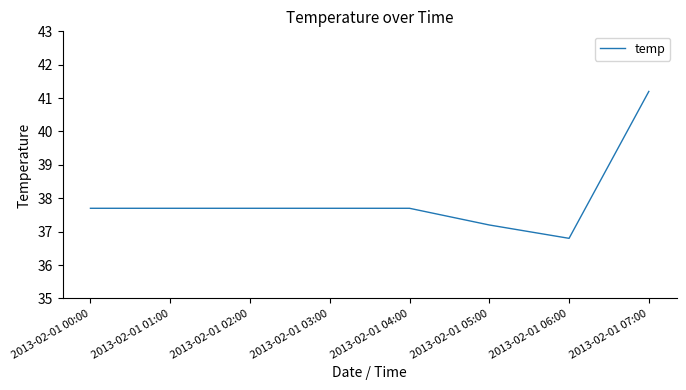

Reading right to left, transcribe all the data shown in this chart.

2013-02-01 07:00=41.2	2013-02-01 06:00=36.8	2013-02-01 05:00=37.2	2013-02-01 04:00=37.7	2013-02-01 03:00=37.7	2013-02-01 02:00=37.7	2013-02-01 01:00=37.7	2013-02-01 00:00=37.7